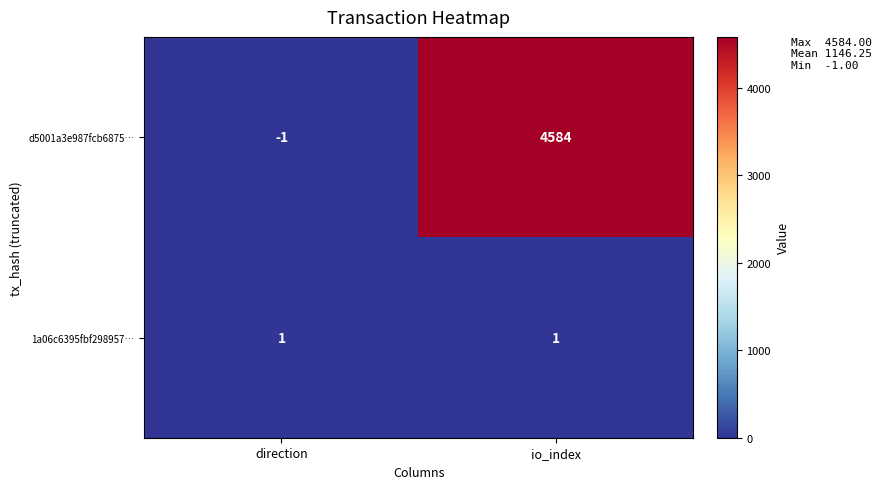

Reading left to right, extract all data points from this chart.

d5001a3e987fcb6875…: -1	4584
1a06c6395fbf298957…: 1	1